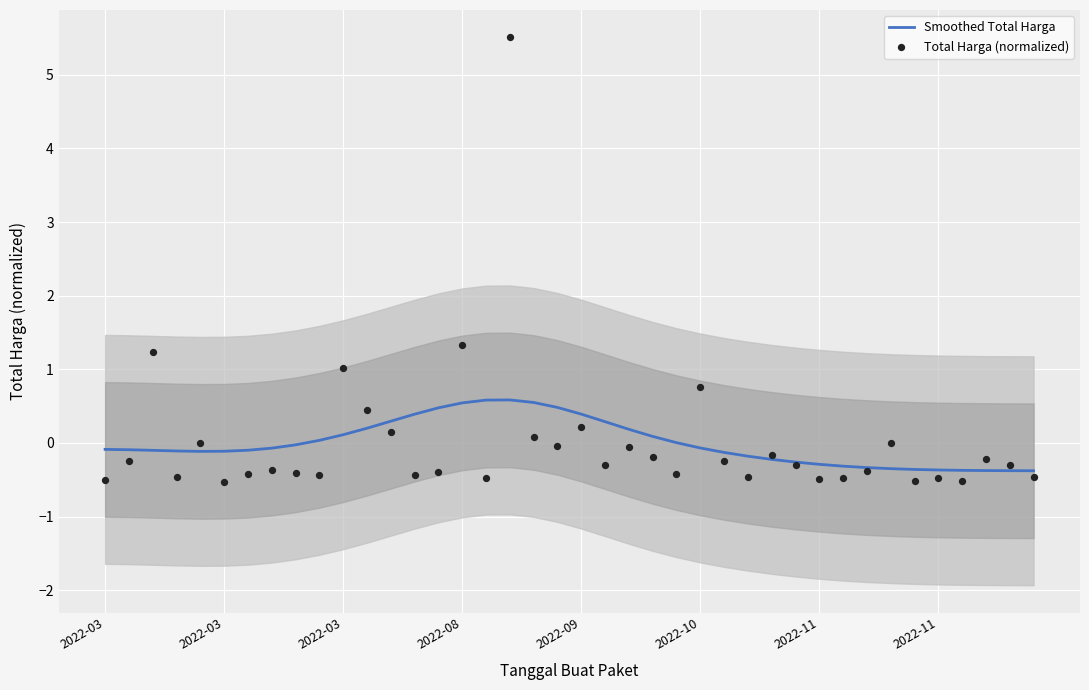

Which series has the largest Y range (max minus min)?

Total Harga (normalized)